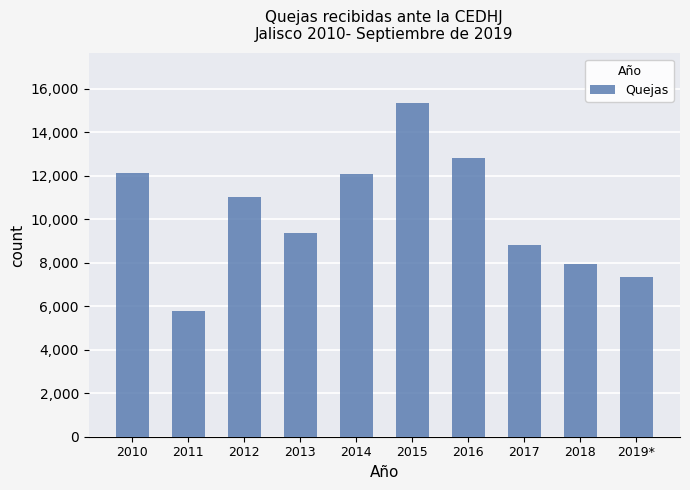

What is the sum of the values at 2013 and 2011?

15120